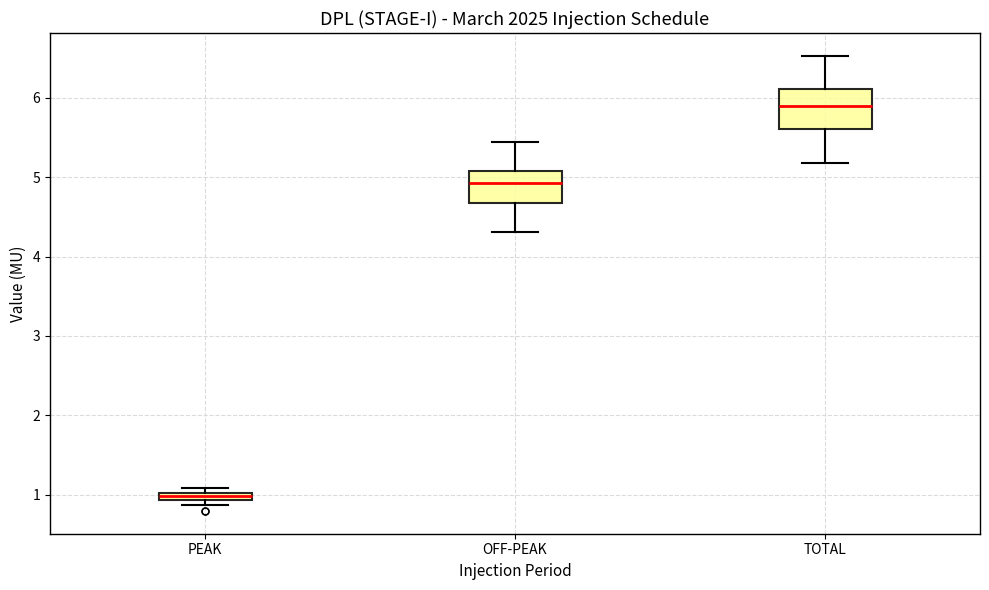

Where is the lower edge of the box for TOTAL on the y-axis? The values are not printed on the chart, so give them approximately, as read against the axis.

5.6